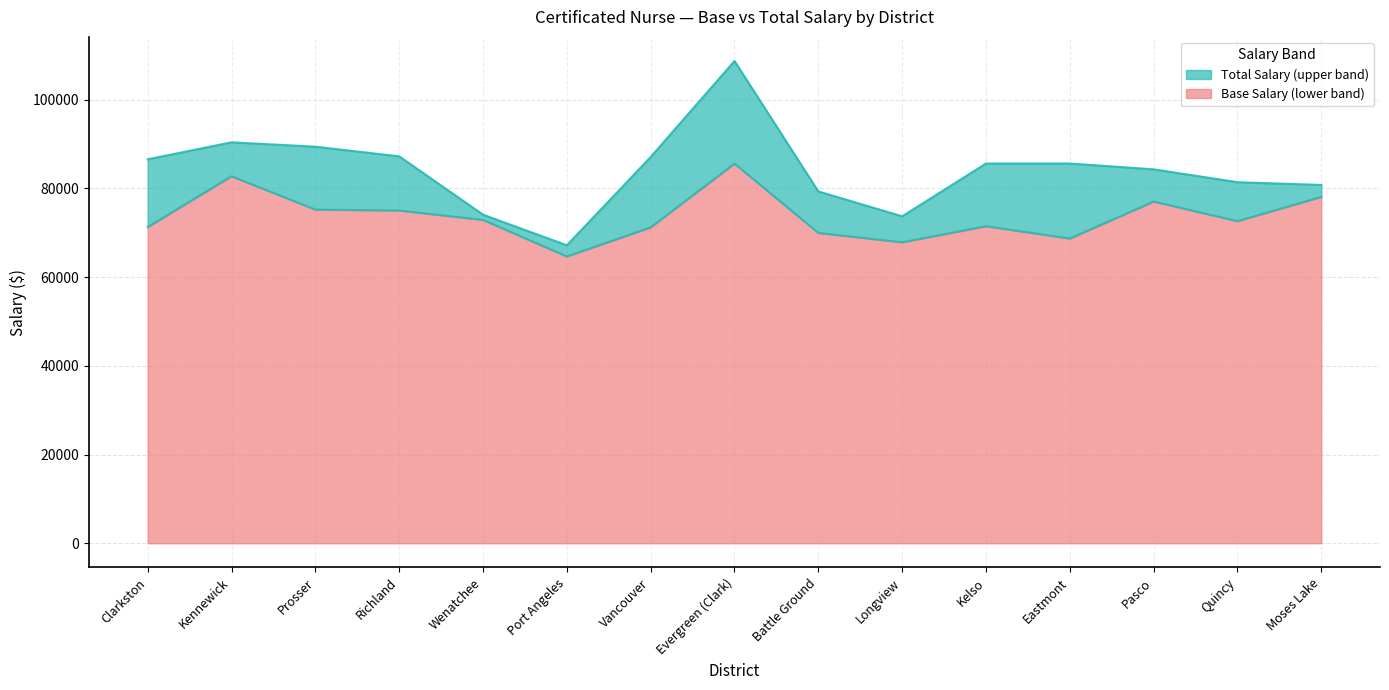

True or false: Total Salary (upper) has a value of 40335 at Longview.

False